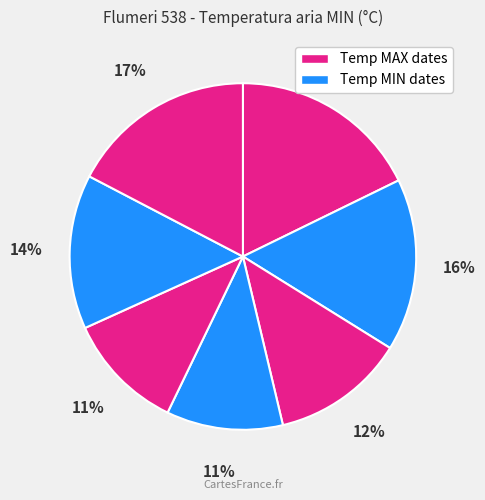

How many slices are in this pie chart?

7